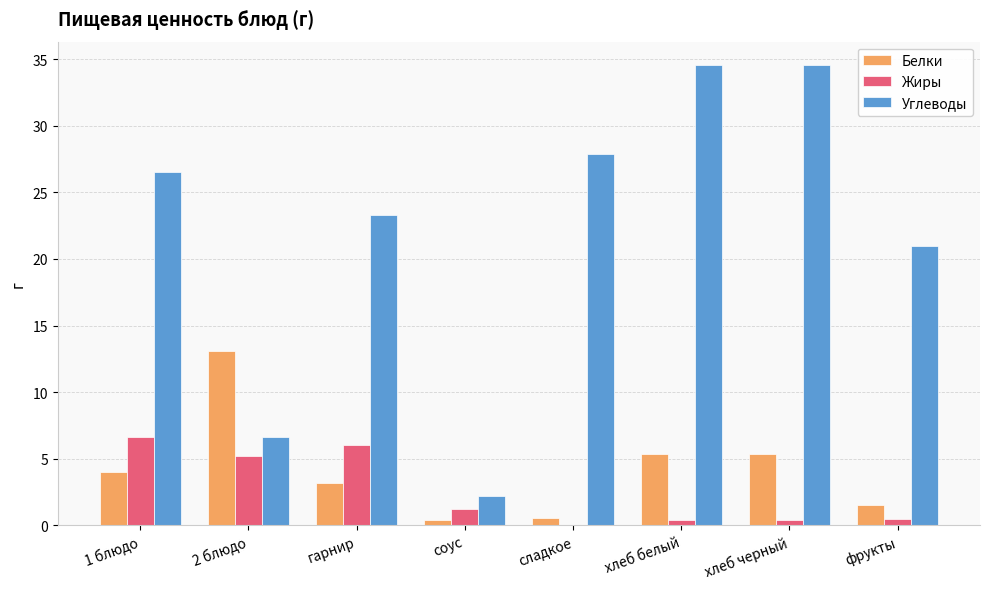

Which series changed the most between 2 блюдо and соус?

Белки